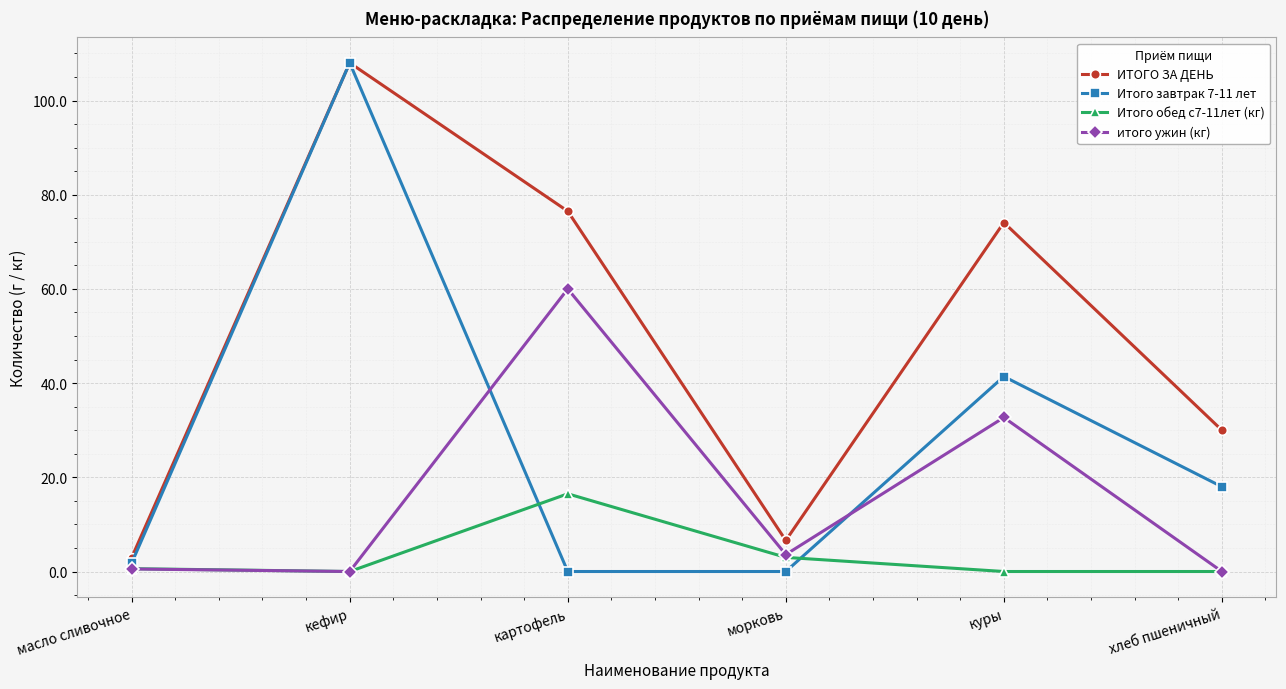

What is the difference between the ИТОГО ЗА ДЕНЬ values at картофель and масло сливочное?

73.6